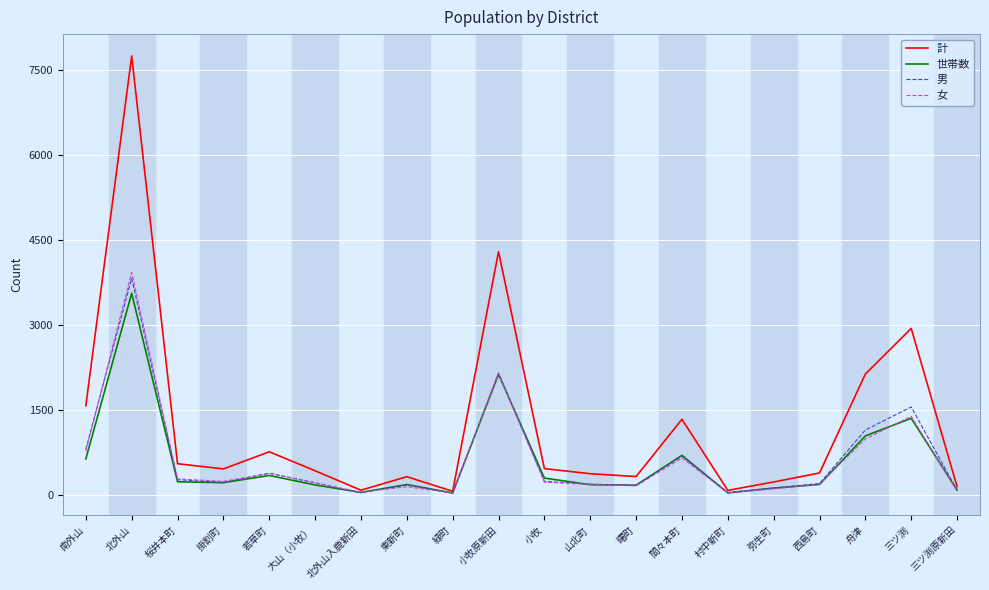

Which category has the highest value in the 計 series?

北外山